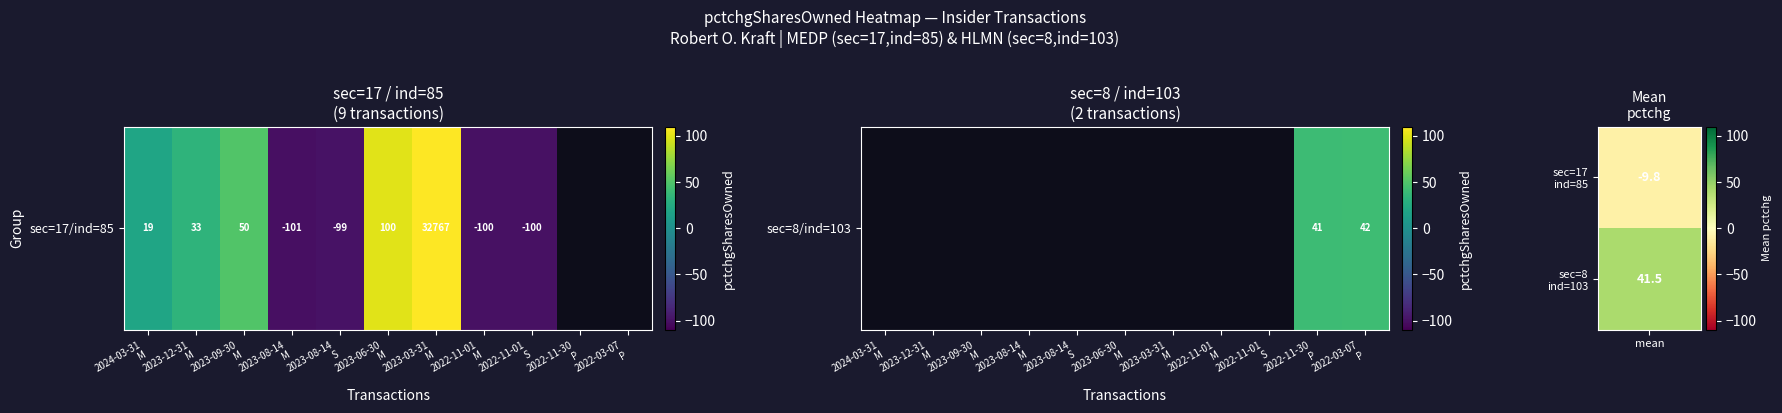

Which has a higher value, 2023-08-14
S or 2023-03-31
M?

2023-03-31
M